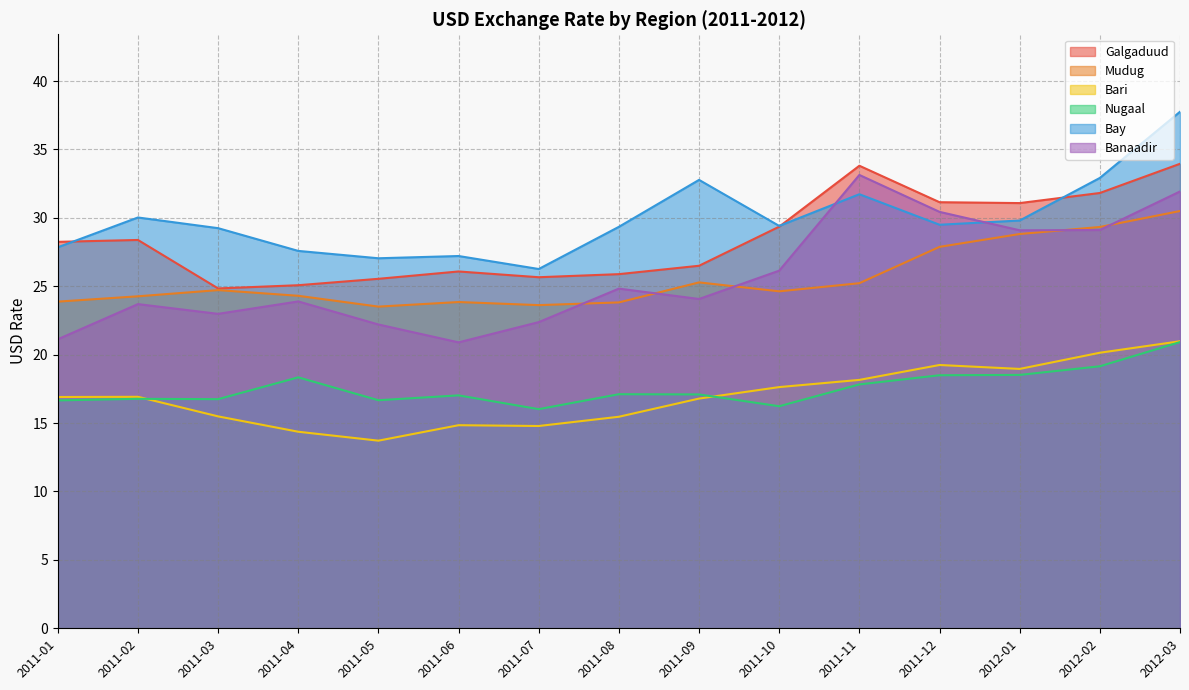

Reading right to left, what are all the values shown in this chart?

Galgaduud: 34.0	31.8	31.1	31.1	33.8	29.4	26.5	25.9	25.7	26.1	25.5	25.1	24.8	28.4	28.2
Mudug: 30.5	29.3	28.8	27.9	25.2	24.6	25.3	23.8	23.6	23.8	23.5	24.3	24.7	24.3	23.9
Bari: 21.0	20.1	19.0	19.2	18.2	17.6	16.8	15.5	14.8	14.8	13.7	14.4	15.5	16.9	16.9
Nugaal: 20.9	19.1	18.5	18.5	17.8	16.2	17.1	17.1	16.0	17.0	16.7	18.3	16.7	16.8	16.7
Bay: 37.8	32.9	29.8	29.5	31.7	29.4	32.8	29.3	26.3	27.2	27.0	27.6	29.2	30.0	27.8
Banaadir: 31.9	29.1	29.1	30.4	33.1	26.1	24.1	24.8	22.4	20.9	22.2	23.9	23.0	23.7	21.1